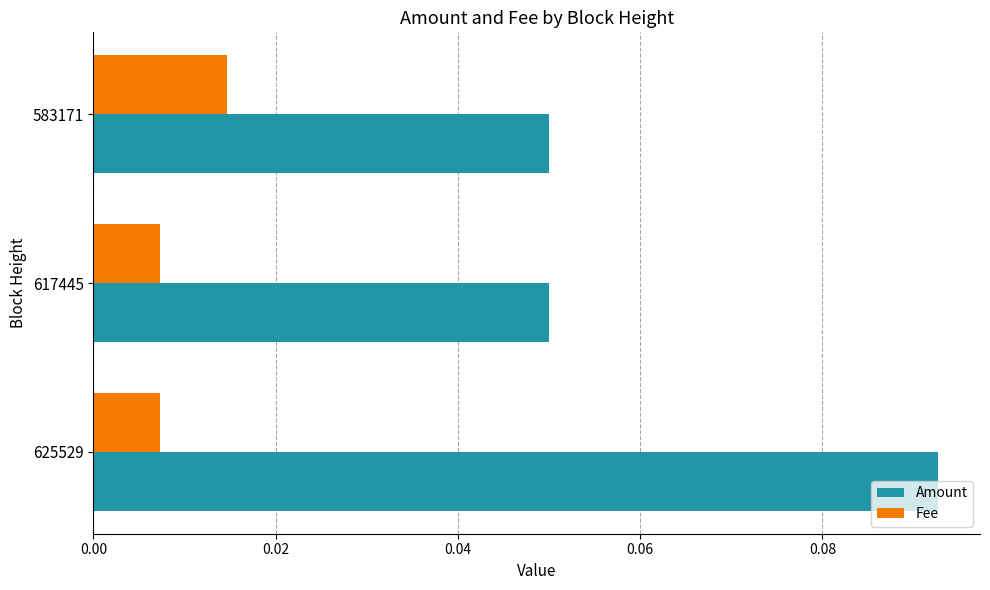

What is the sum of all Amount values?

0.2